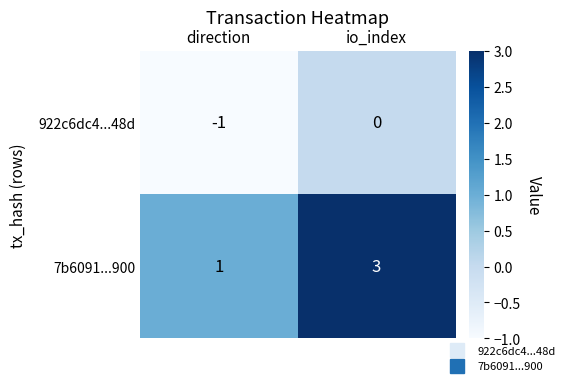

The 7b6091...900 series shows 1 at direction. True or false?

True